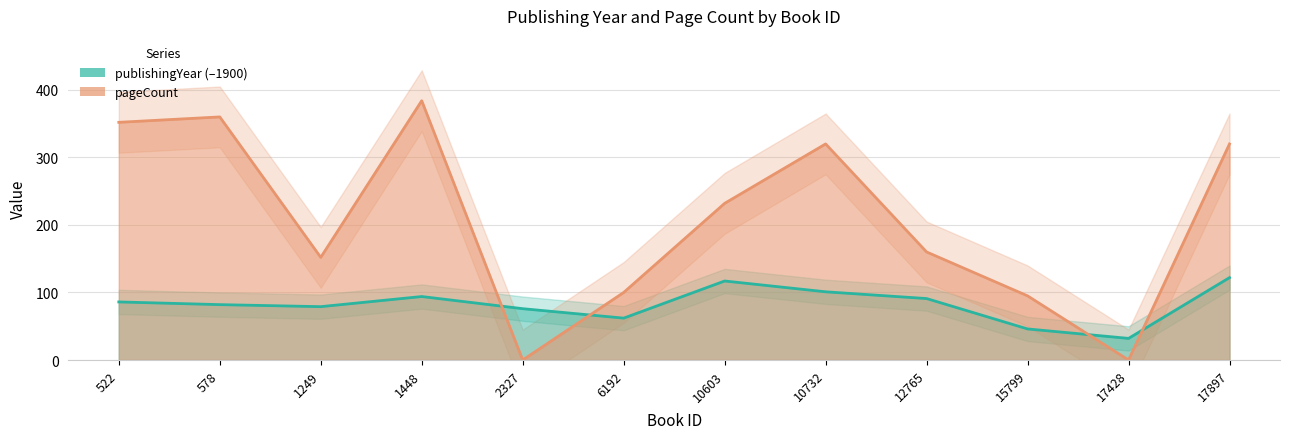

What are all the series names shown in the legend?

publishingYear, pageCount